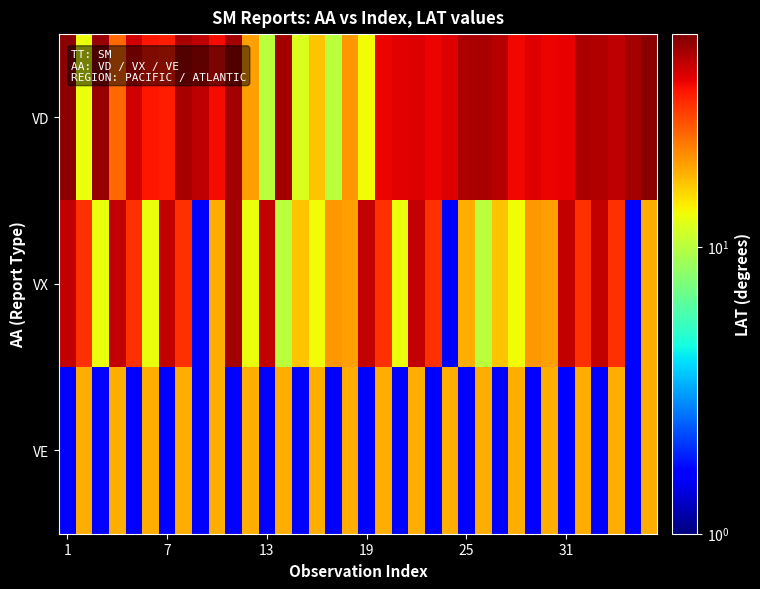

What is the greatest value displayed?

52.5